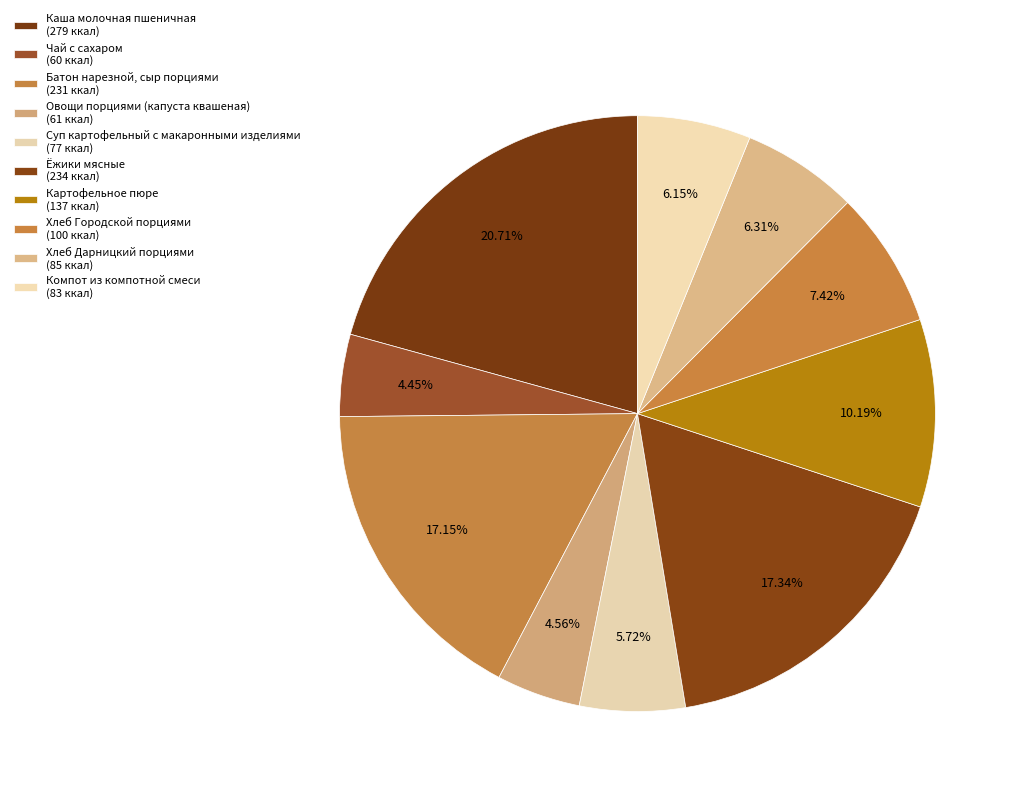

Count the number of slices in the pie.

10